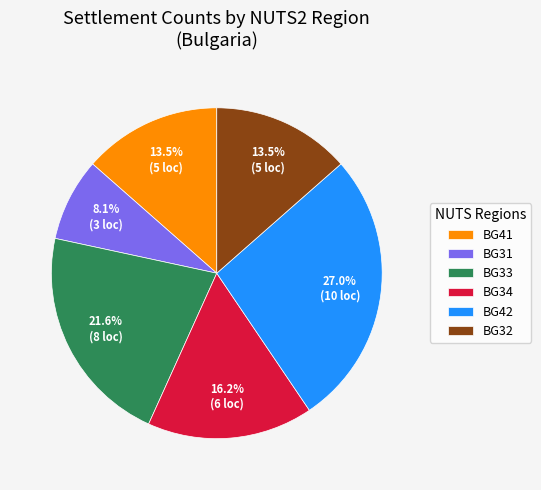

Does BG41 represent more than half of the total?

No